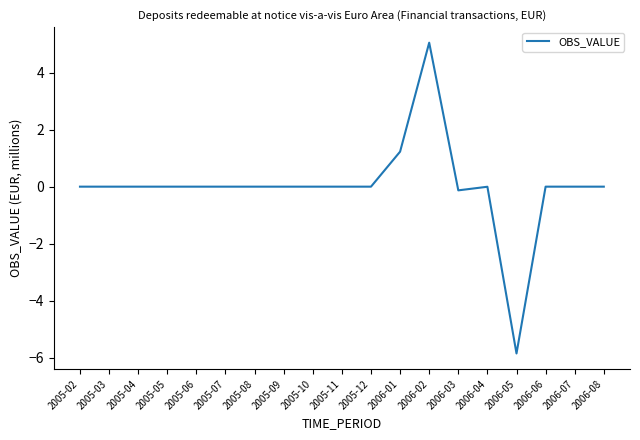

Which label corresponds to the largest value in the chart?

2006-02